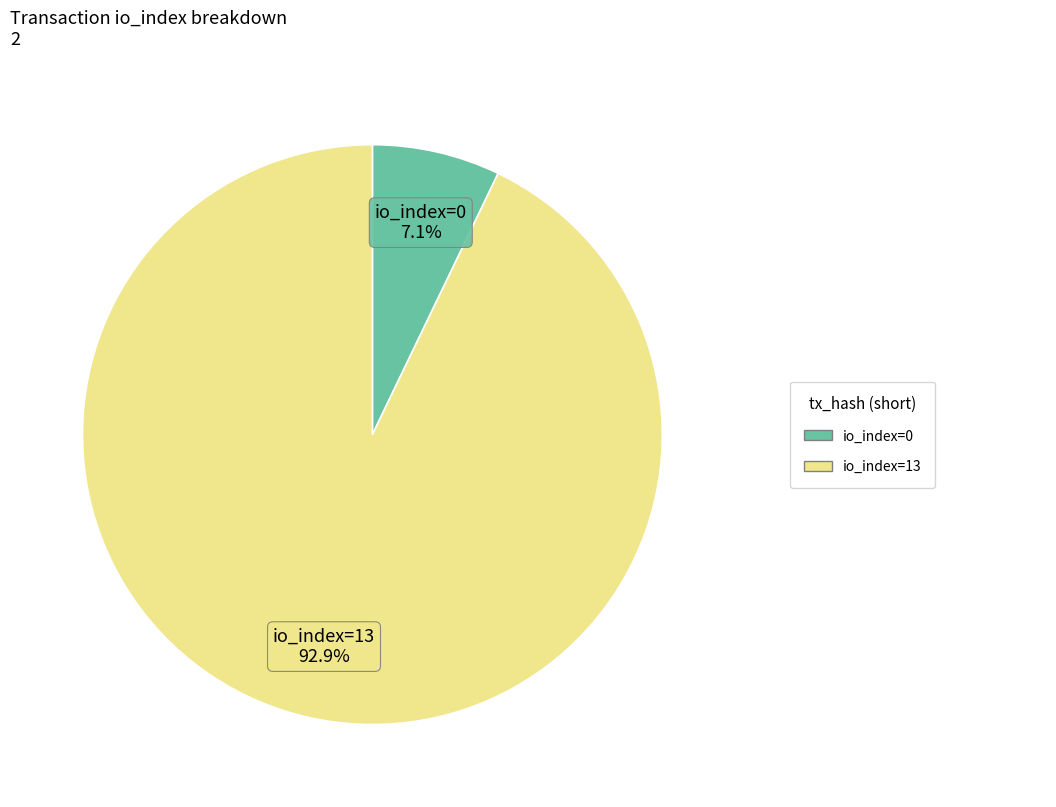

Is there any slice that represents more than half of the pie?

Yes